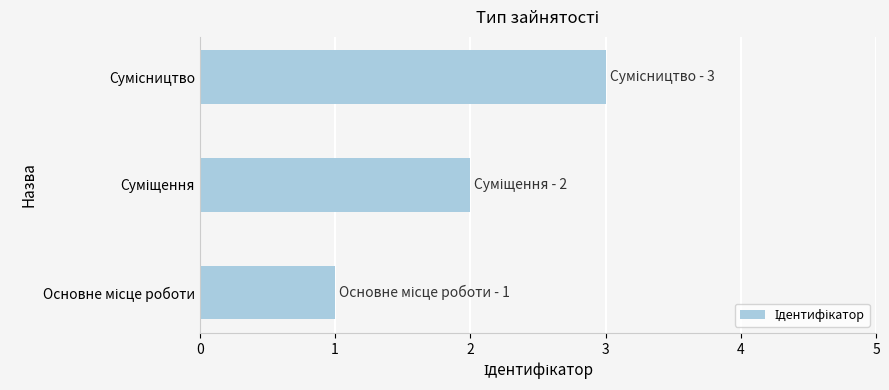

What is the sum of all values?

6